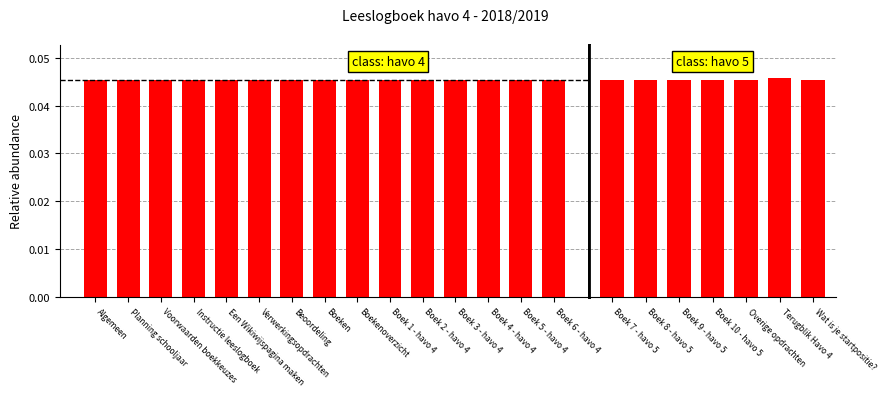

The value at Verwerkingsopdrachten is 0.0. True or false?

True